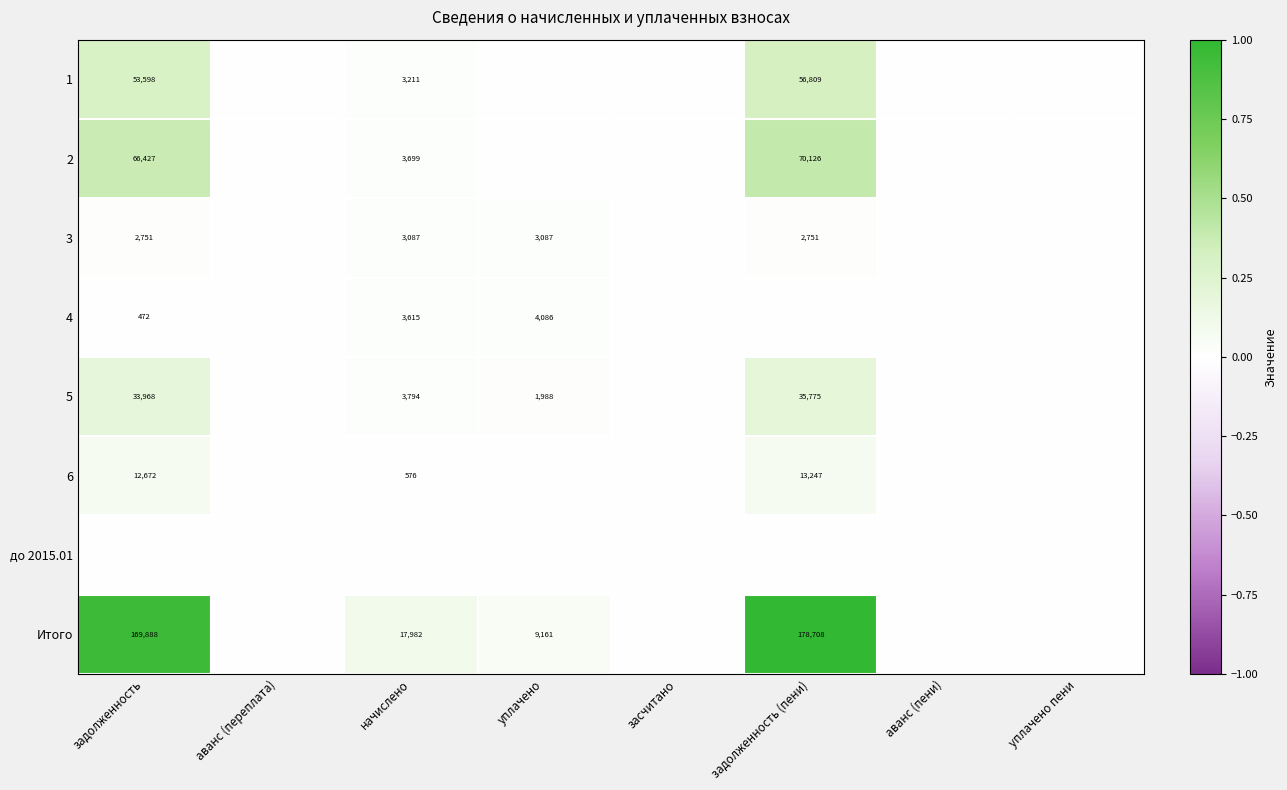

Which category has the highest value across all series?

задолженность (пени)